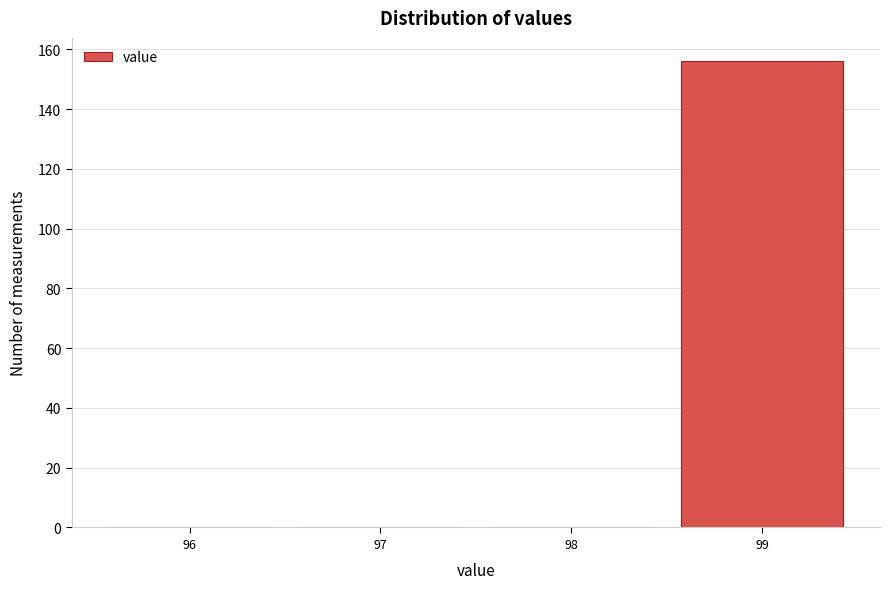

Reading left to right, transcribe all the data shown in this chart.

96=0	97=0	98=0	99=156